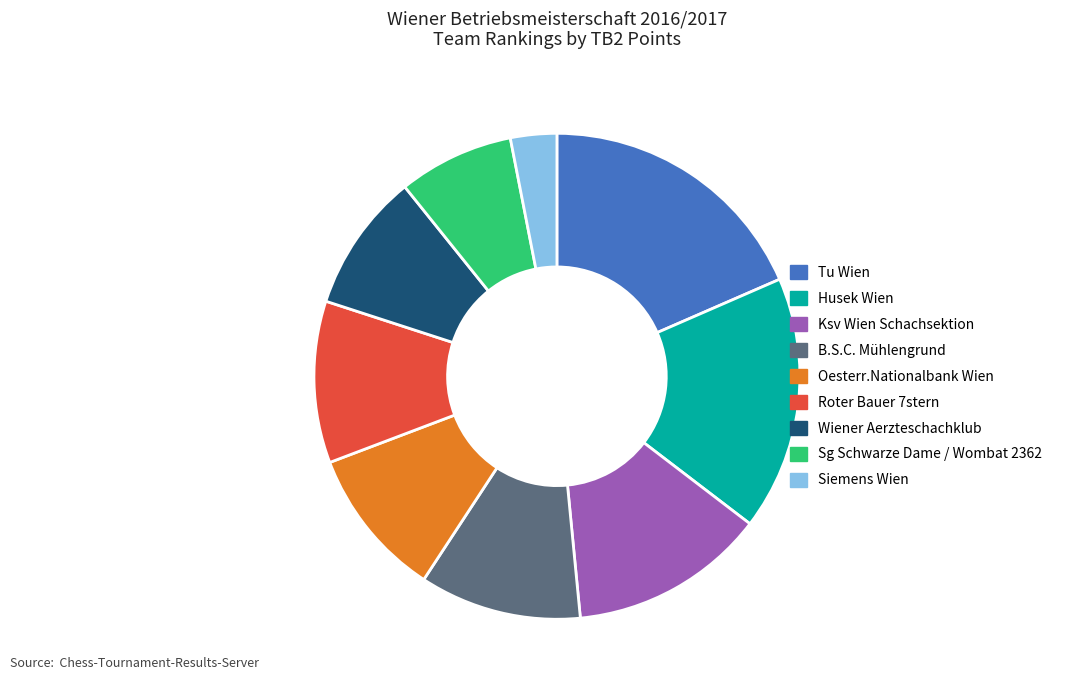

True or false: Wiener Aerzteschachklub accounts for 9% of the total.

True